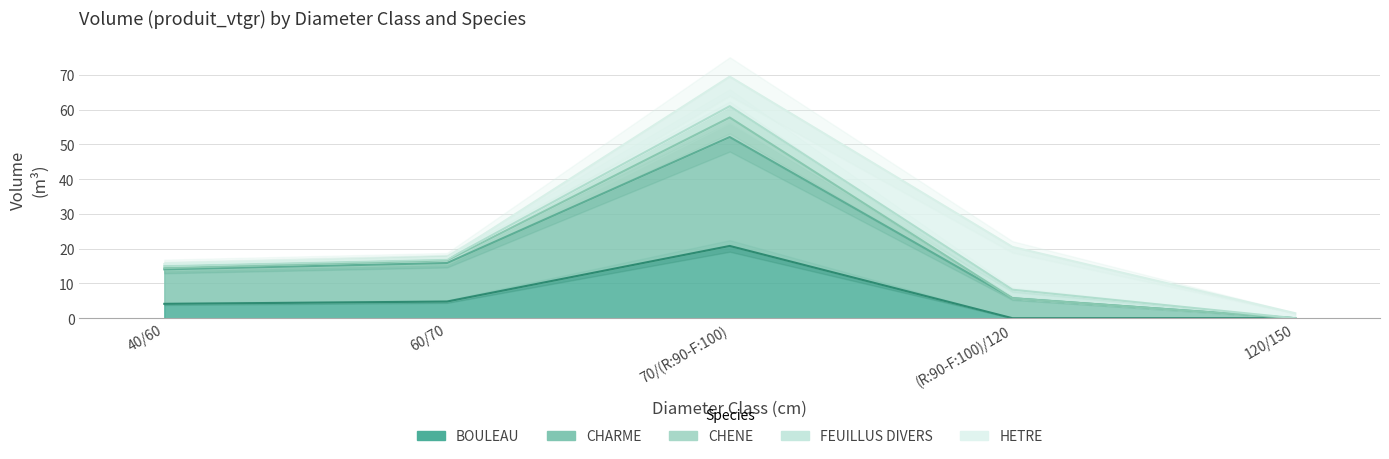

Count the number of categories in the chart.

5